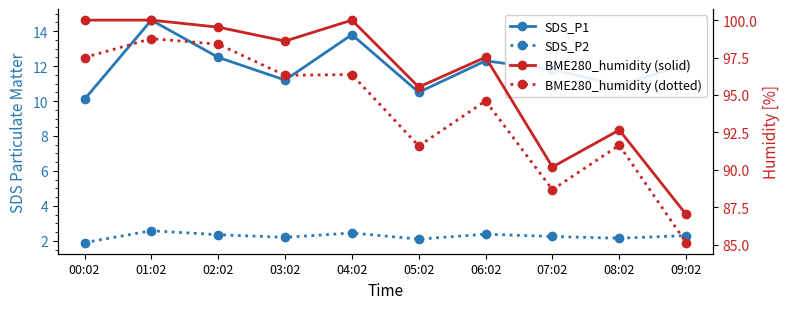

What are all the series names shown in the legend?

SDS_P1, SDS_P2, BME280_humidity (solid), BME280_humidity (dotted)